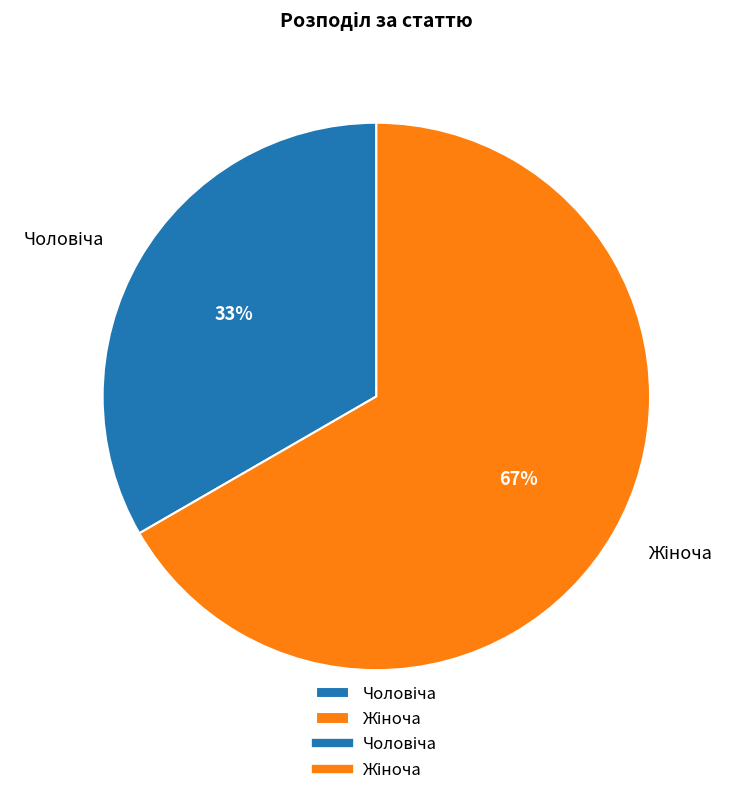

Do Чоловіча and Жіноча together represent more than half of the pie?

Yes